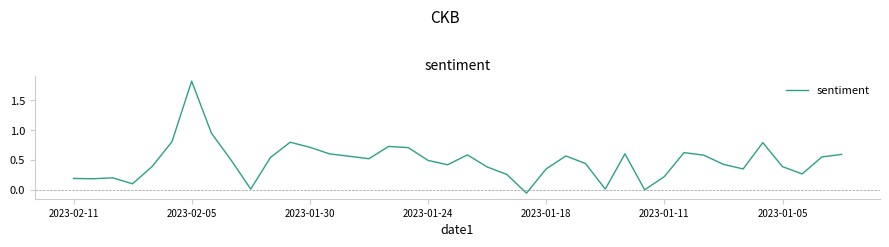

What is the difference between the maximum and minimum values?

1.9